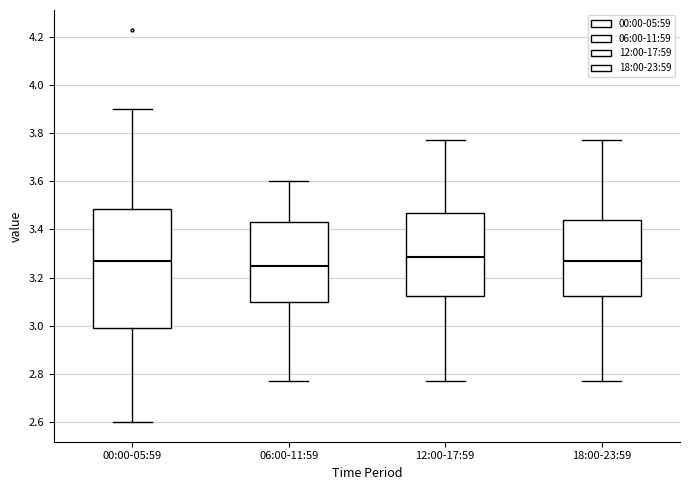

Reading left to right, transcribe this box plot: for each box, give where its median line is, the range the box spans, and where its two whiskers end, as read against the y-axis. The values are not printed on the chart, so give them approximately, as read against the axis.

00:00-05:59: median 3.28, box 3.00 to 3.48, whiskers 2.60 to 3.90
06:00-11:59: median 3.26, box 3.10 to 3.44, whiskers 2.78 to 3.60
12:00-17:59: median 3.28, box 3.12 to 3.48, whiskers 2.78 to 3.78
18:00-23:59: median 3.28, box 3.12 to 3.44, whiskers 2.78 to 3.78